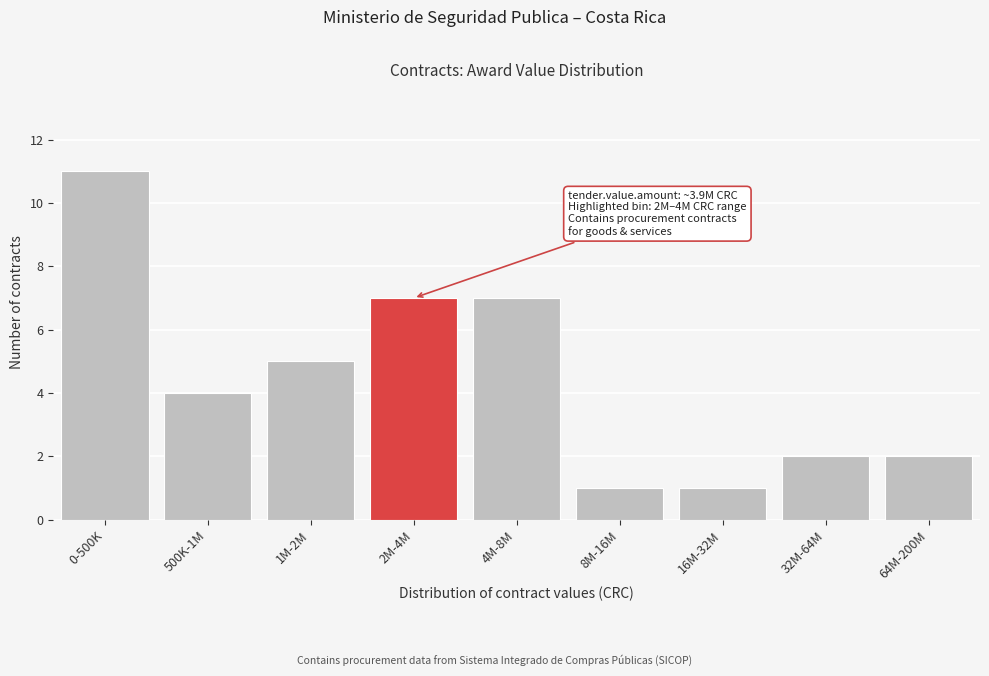

Reading left to right, what are all the values shown in this chart?

0-500K=11	500K-1M=4	1M-2M=5	2M-4M=7	4M-8M=7	8M-16M=1	16M-32M=1	32M-64M=2	64M-200M=2